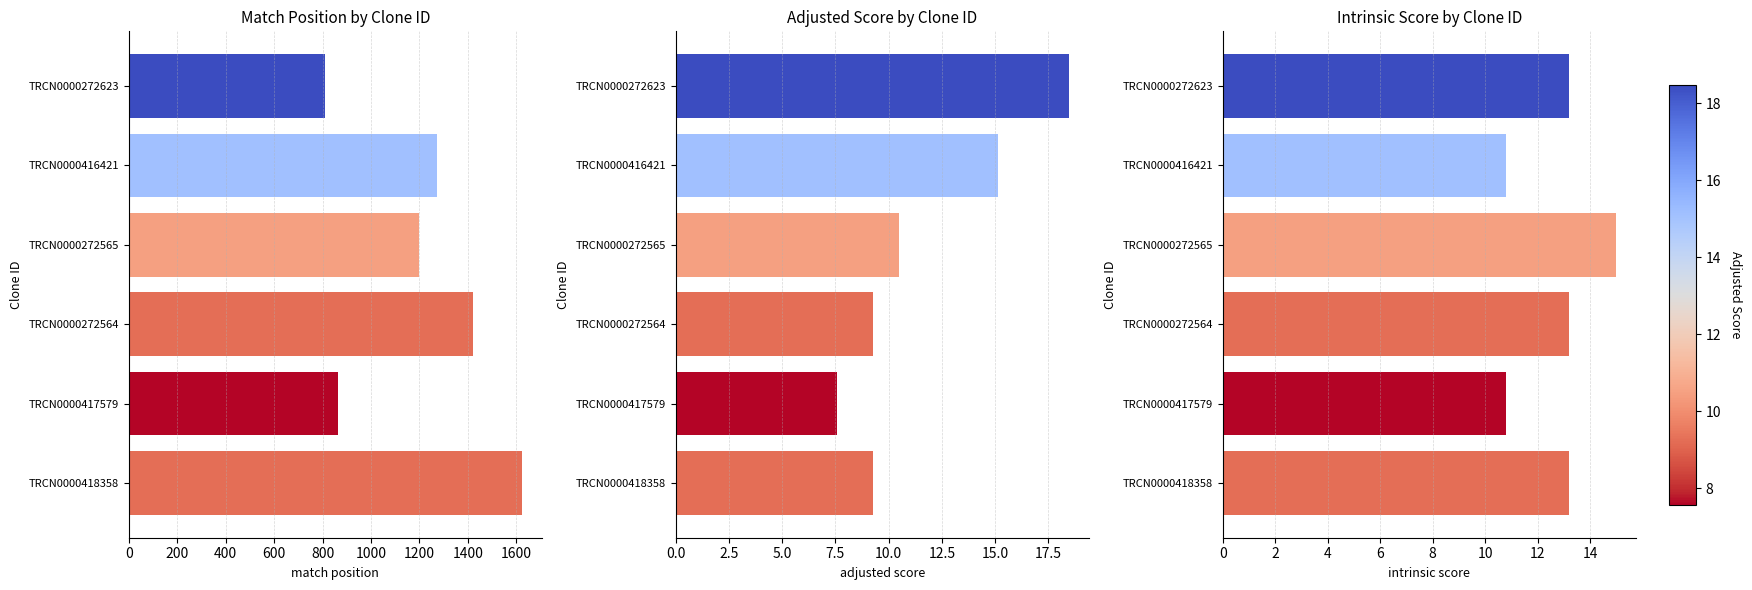

How many data points in Adjusted Score are above 10?

3